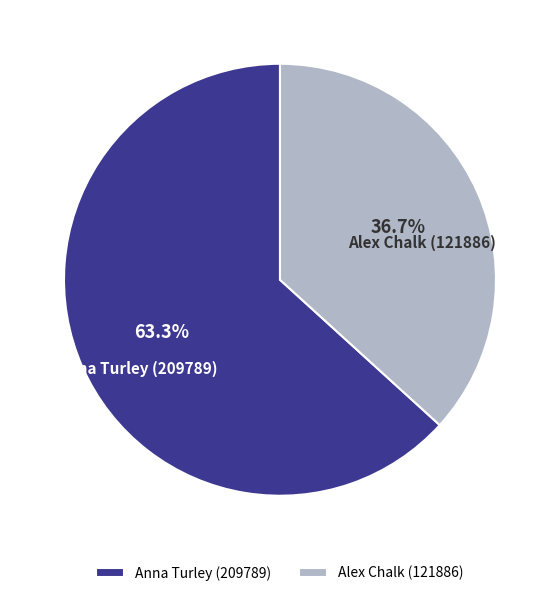

To the nearest percent, what is the difference between the largest and smallest slice percentages?

27%